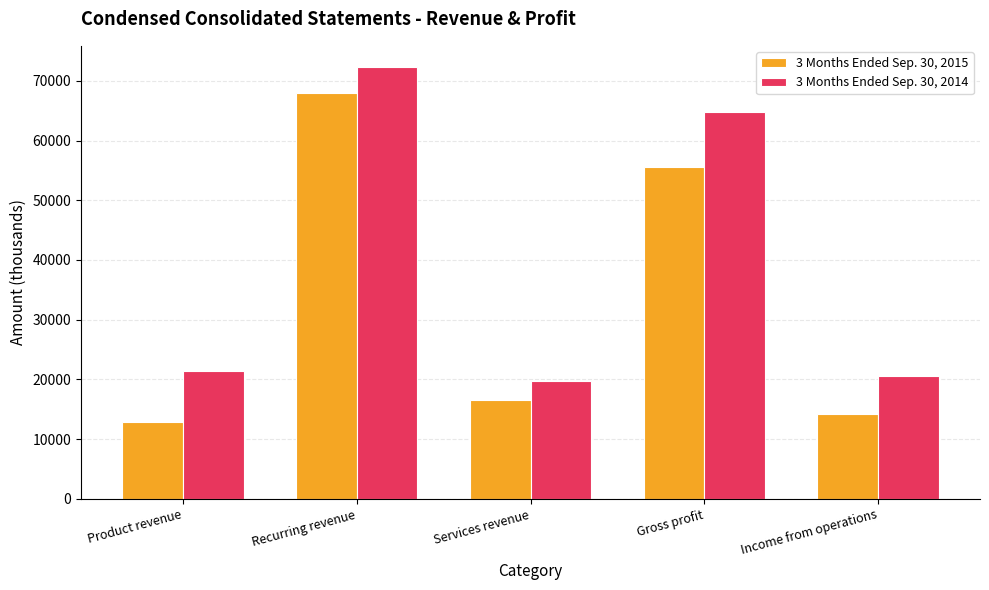

What are all the series names shown in the legend?

3 Months Ended Sep. 30, 2015, 3 Months Ended Sep. 30, 2014